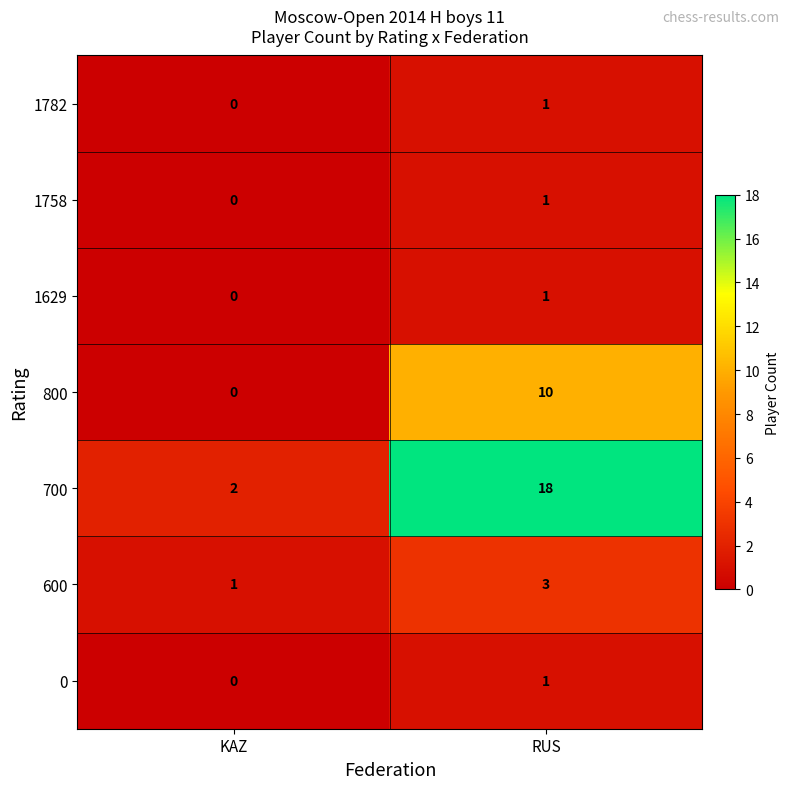

How many categories are shown in the chart?

2